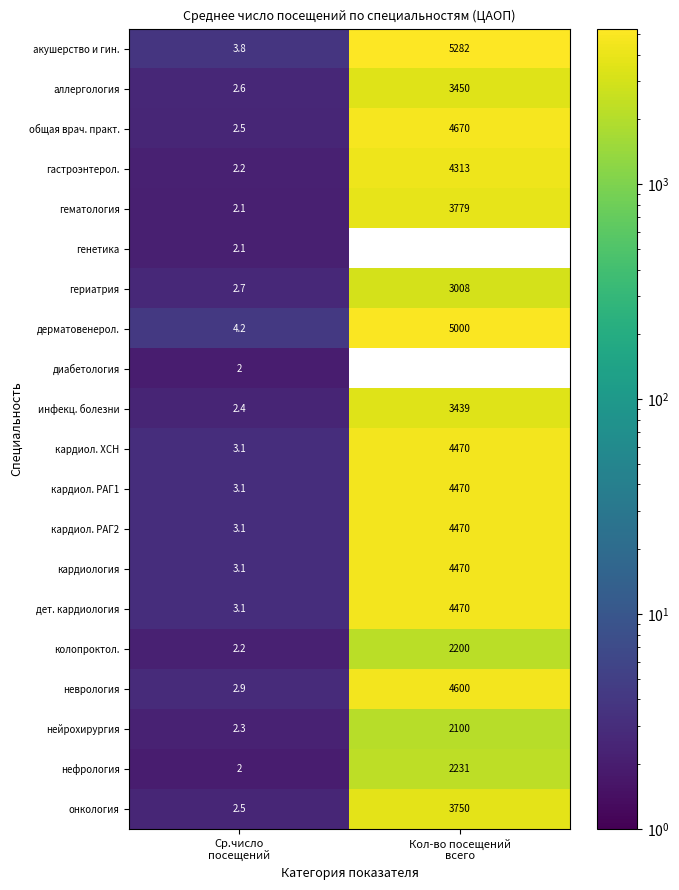

What is the sum of all дет. кардиология values?

4473.1